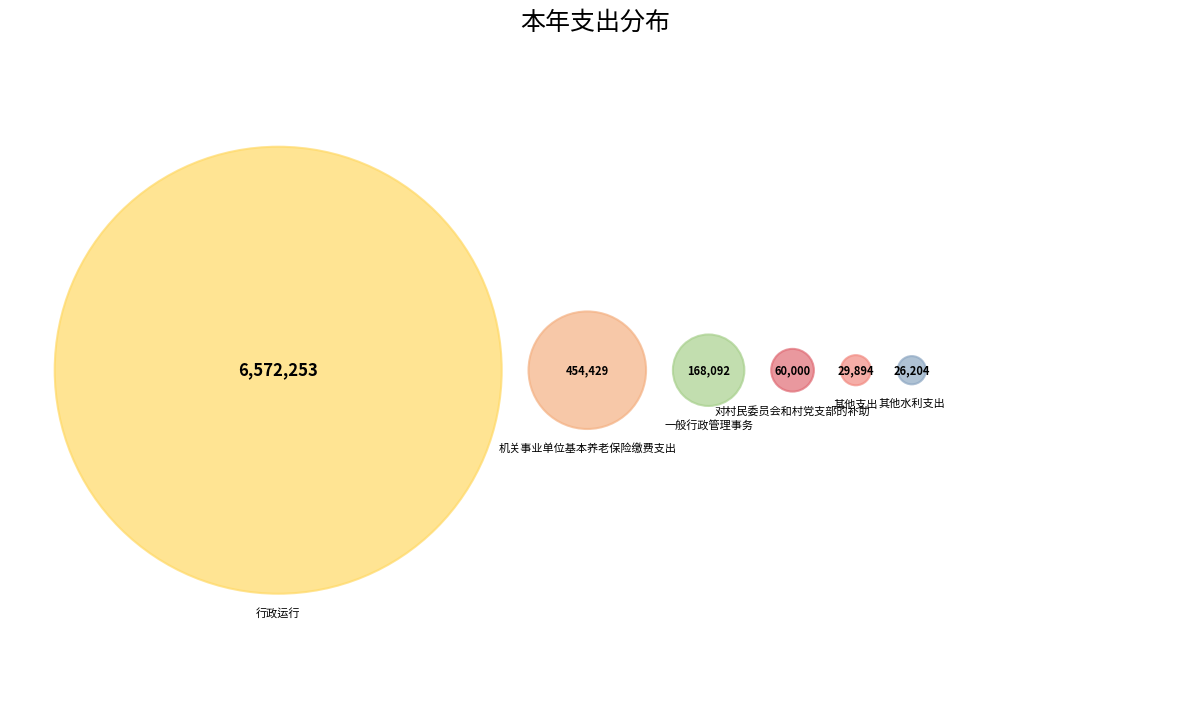

What percentage is the 对村民委员会和村党支部的补助 slice, to the nearest percent?

1%